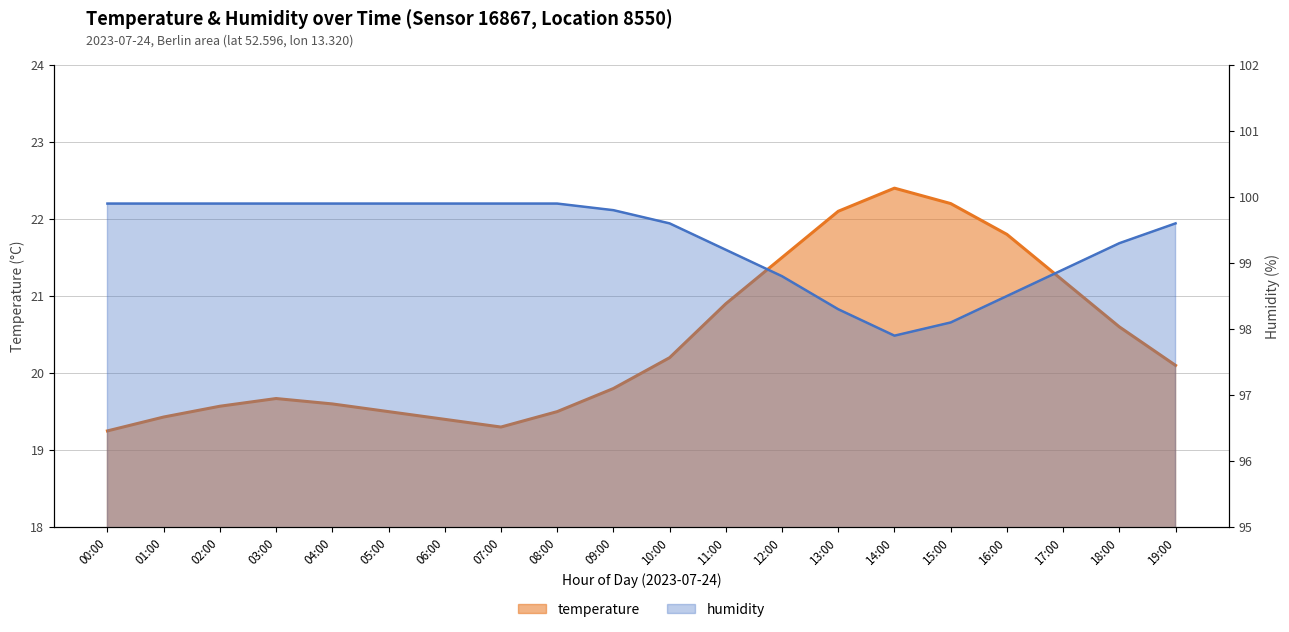

What is the label of the 8th point from the left?

07:00